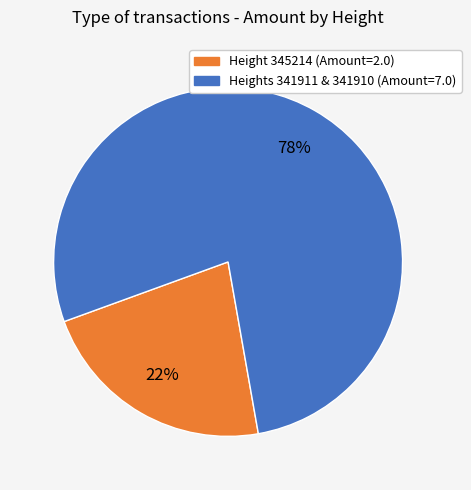

To the nearest percent, what is the average slice percentage?

50%